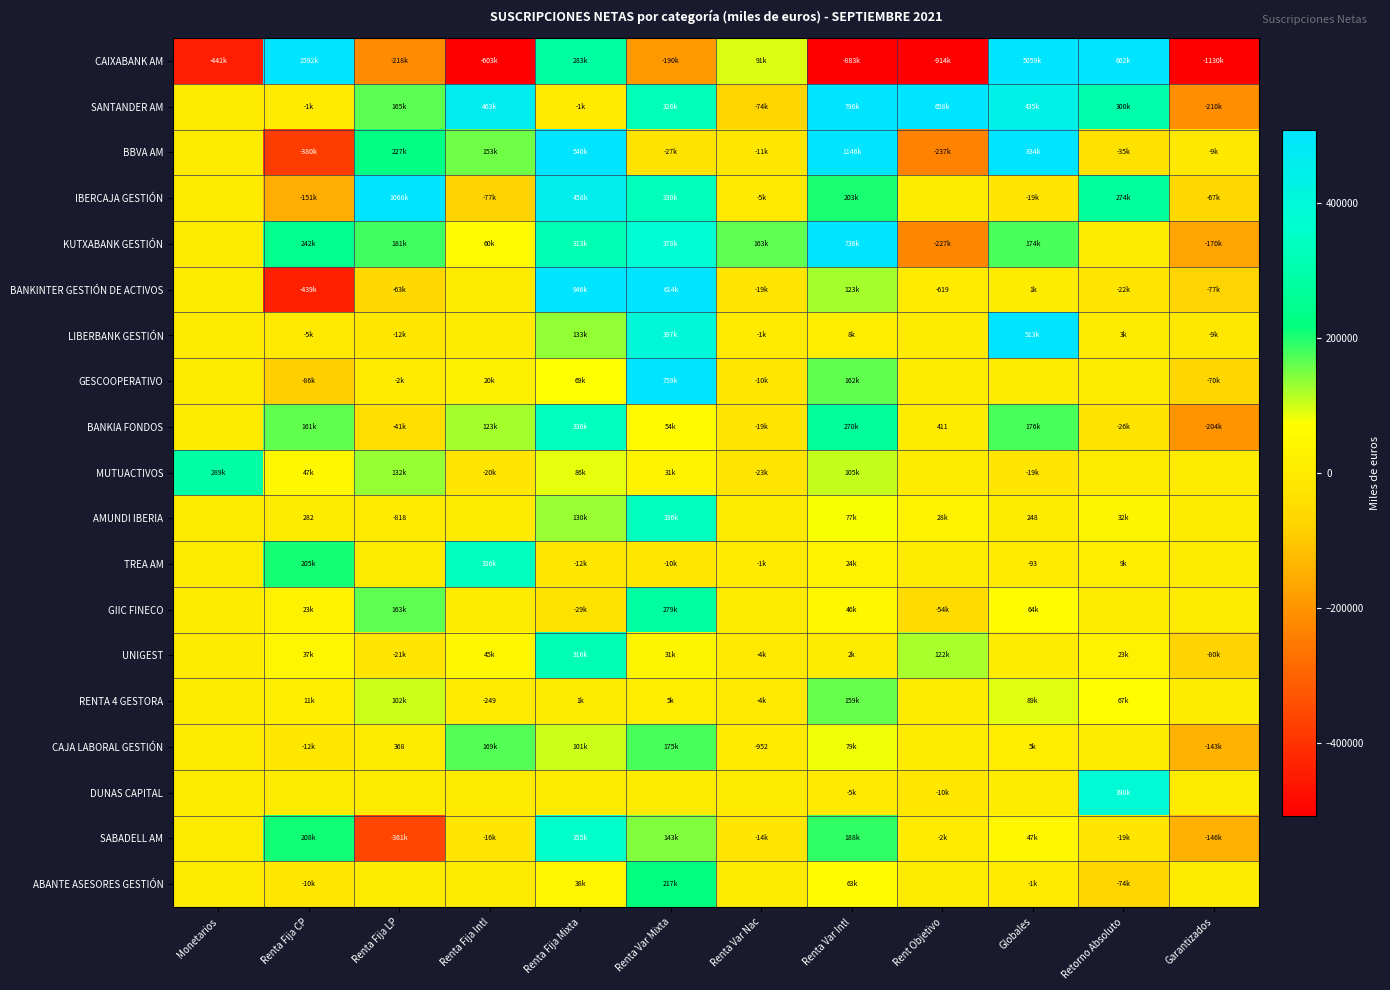

At how many categories does at least one series exceed 4724586?

1